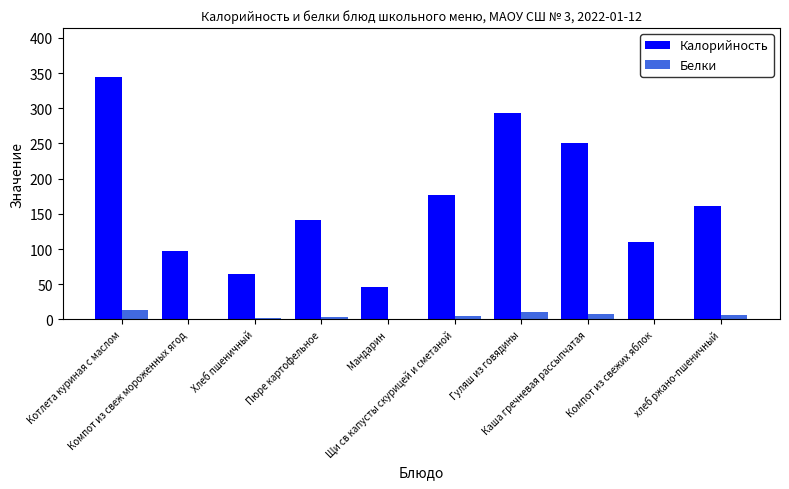

Which series has the largest total across all categories?

Калорийность